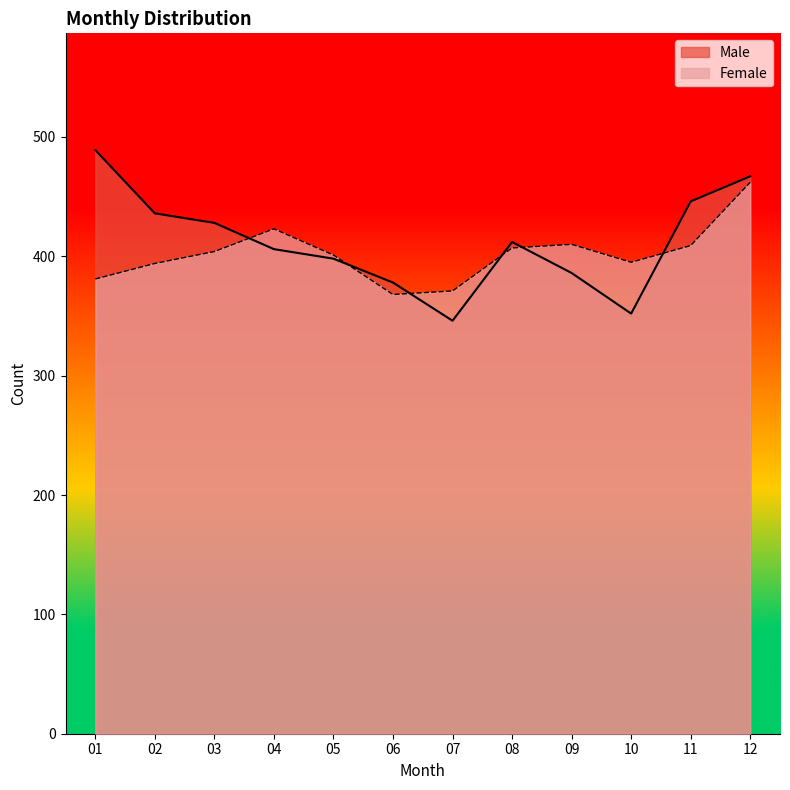

Is it true that Male equals 174 at 12?

False